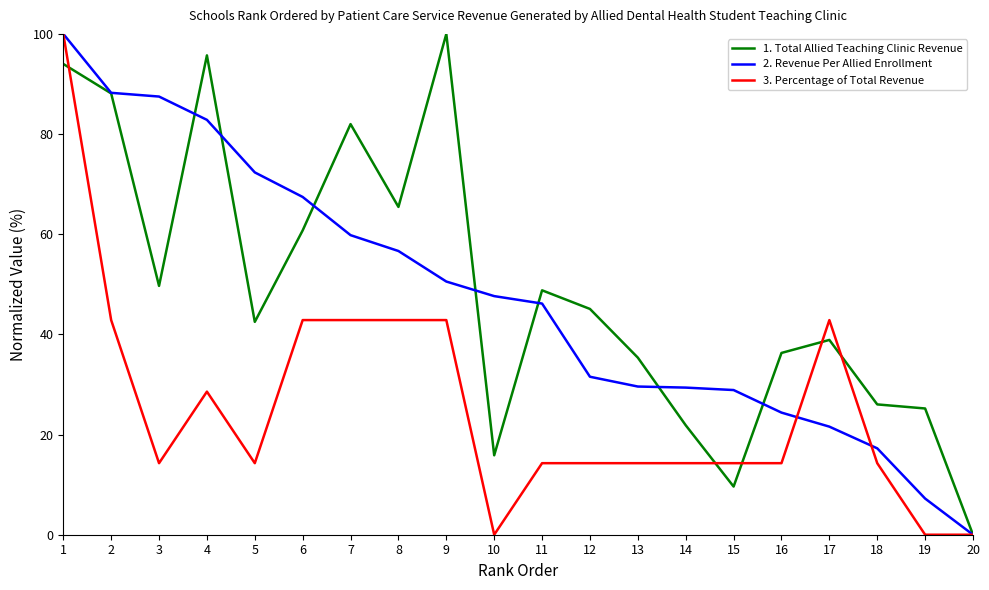

Between 13 and 16, which series saw the biggest shift?

2. Revenue Per Allied Enrollment